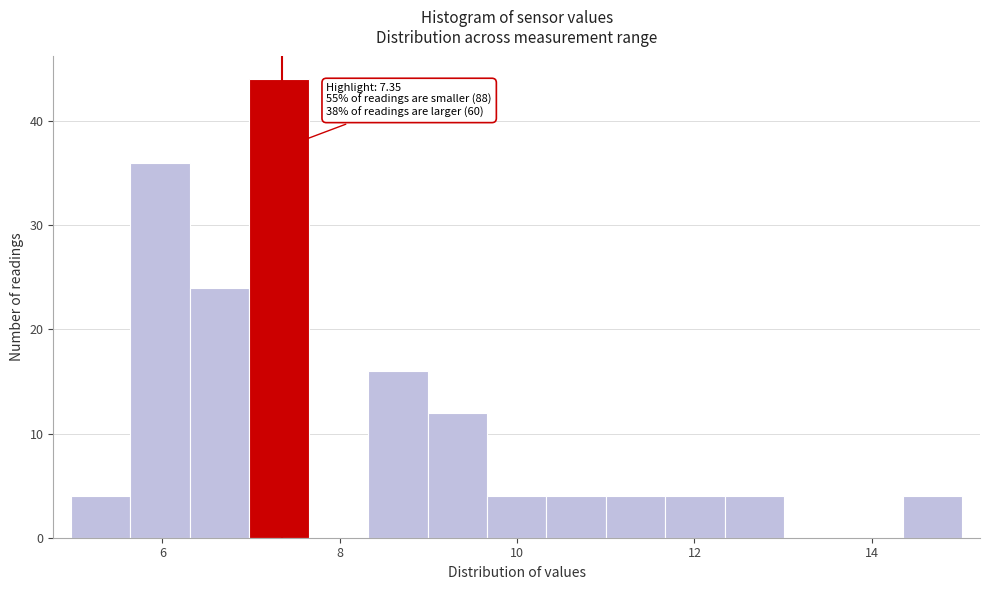

Read against the x-axis, roughly where is the centre of the tallest bar?

7.4